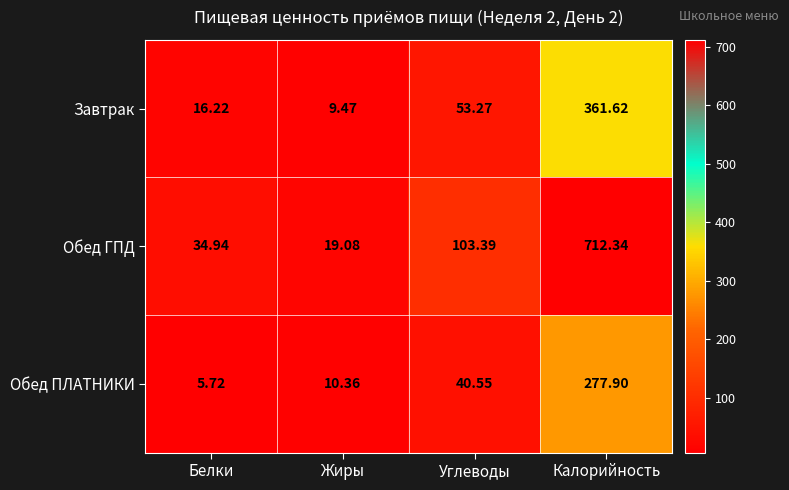

Which label corresponds to the largest value in the chart?

Калорийность